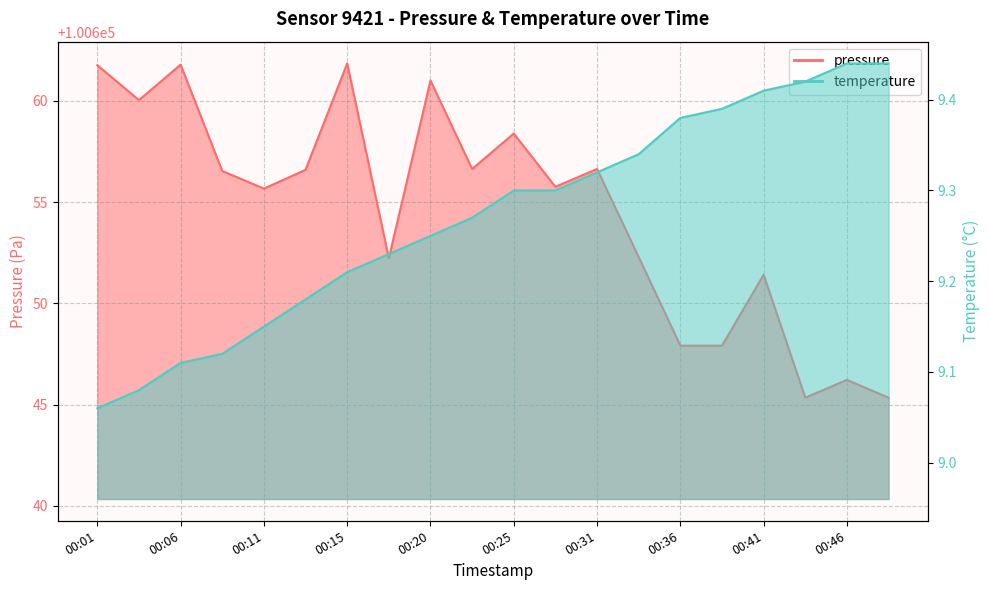

Where is the first local maximum for pressure?

00:06